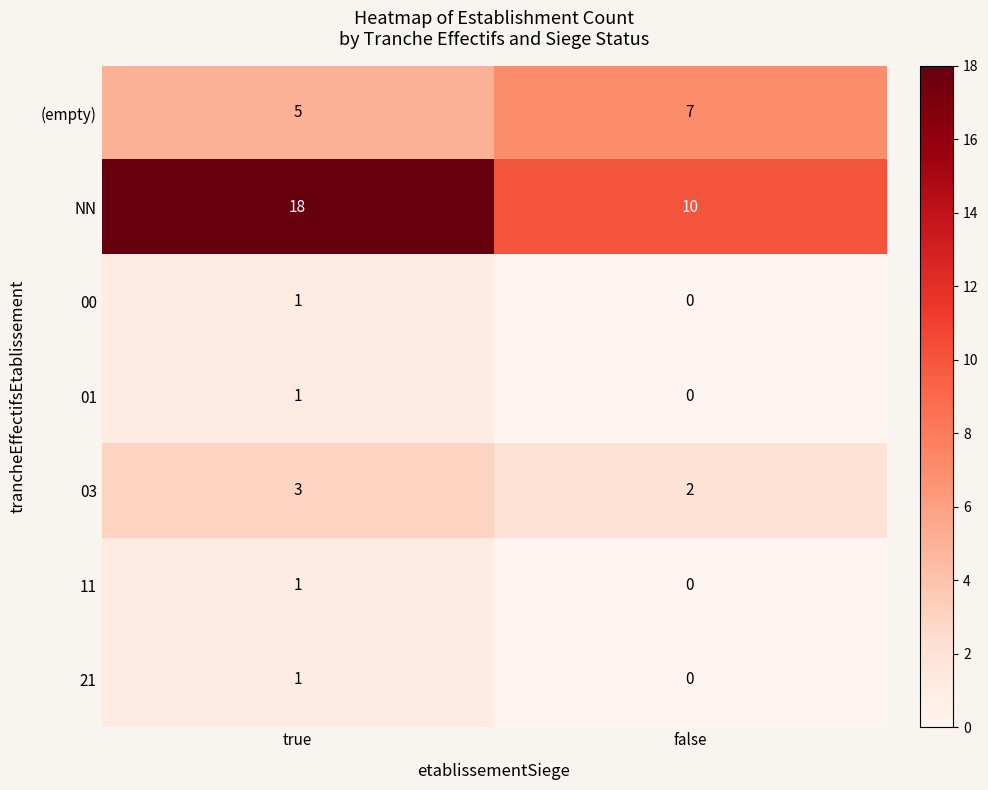

What value does the NN series have at false?

10